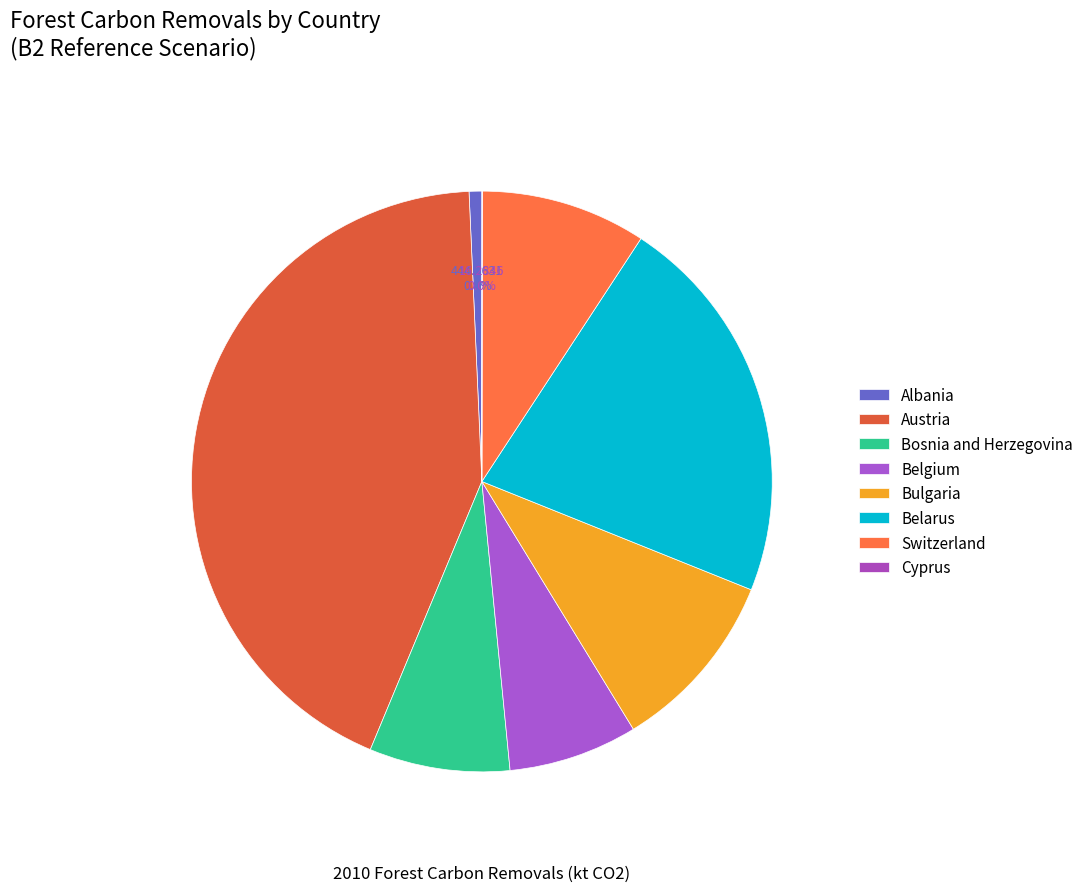

To the nearest percent, what percentage of the pie is Albania?

1%